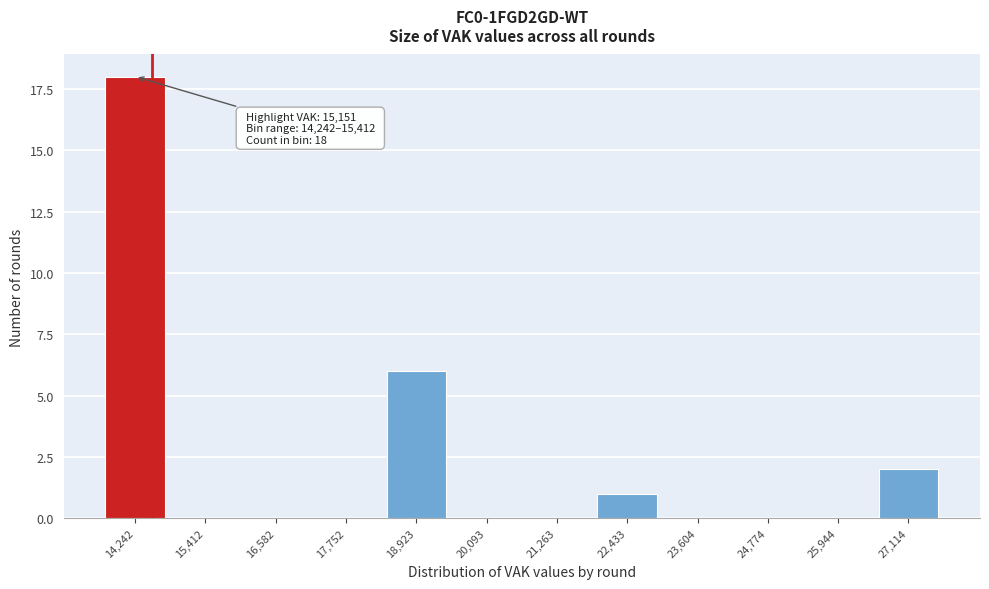

Reading right to left, transcribe all the data shown in this chart.

27,114=2	25,944=0	24,774=0	23,604=0	22,433=1	21,263=0	20,093=0	18,923=6	17,752=0	16,582=0	15,412=0	14,242=18